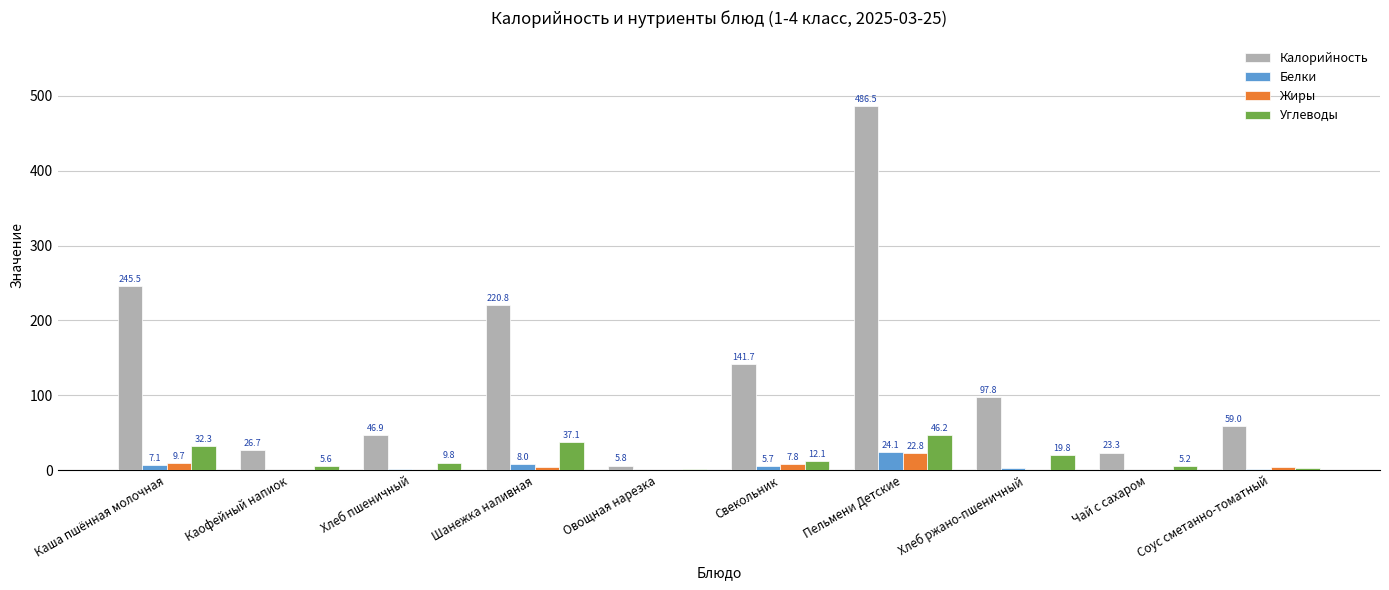

Count the number of categories in the chart.

10